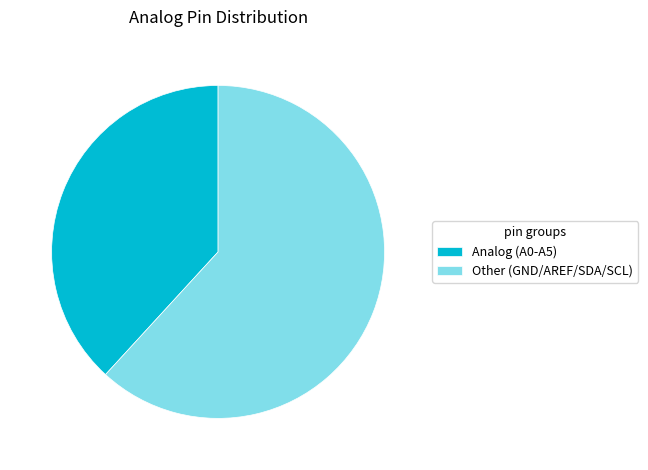

Which category has the smallest portion of the pie?

Analog (A0-A5)